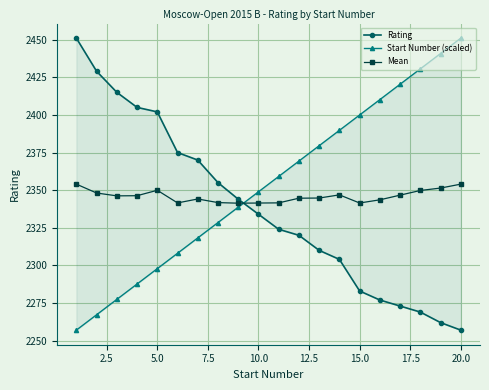

What is the lowest value of the Mean series?

2341.3